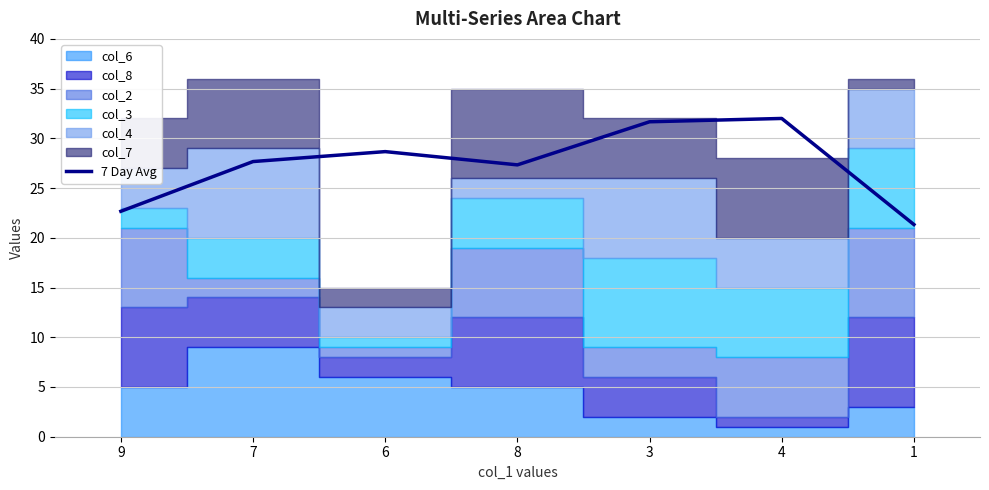

Which has a higher value, 6 or 4?

4